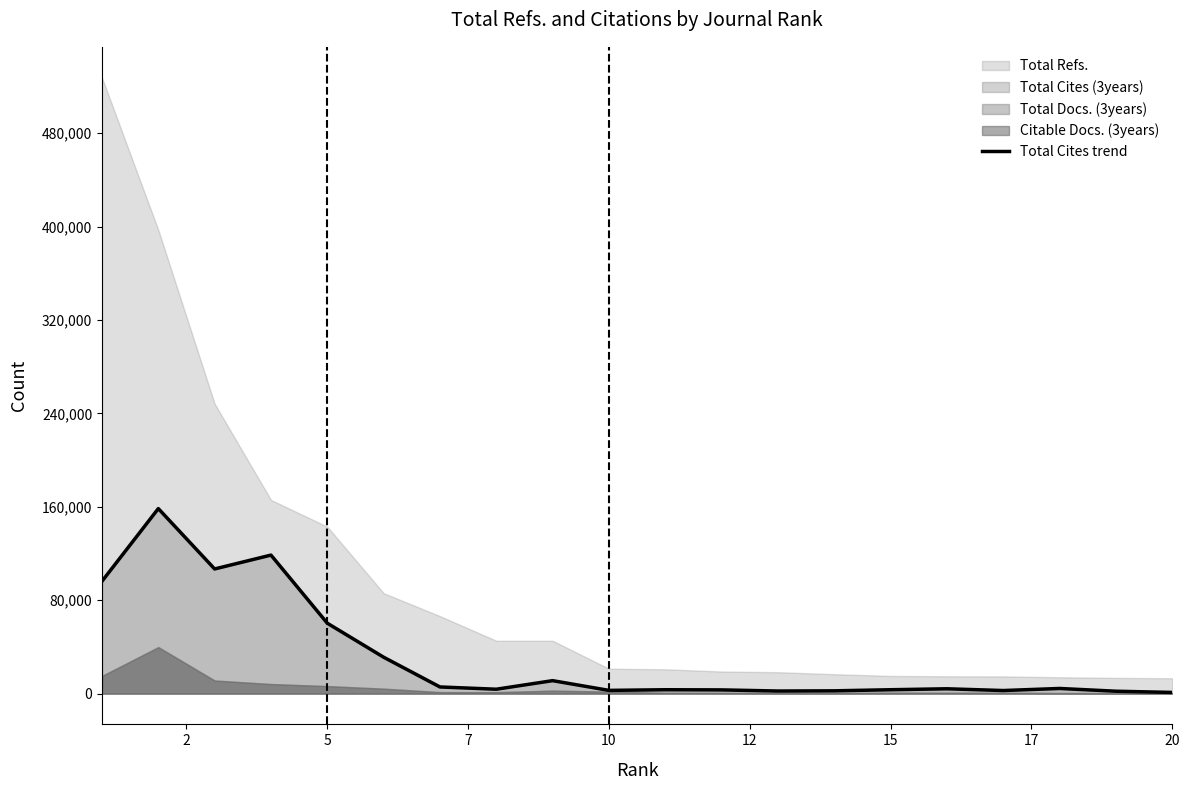

How many lines are shown in the chart?

1